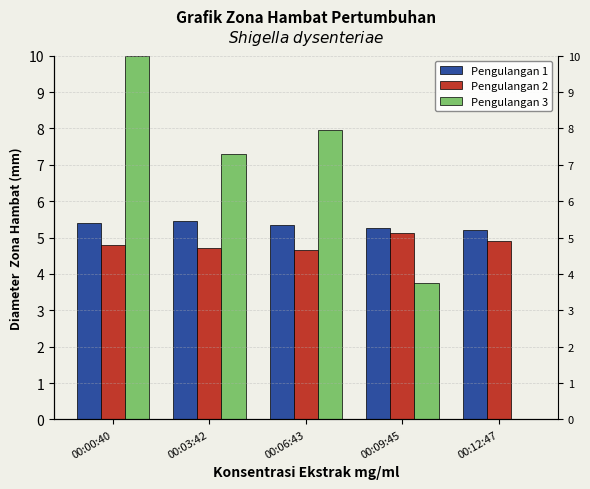

Rank the categories by Pengulangan 2 value from highest to lowest.

00:09:45, 00:12:47, 00:00:40, 00:03:42, 00:06:43